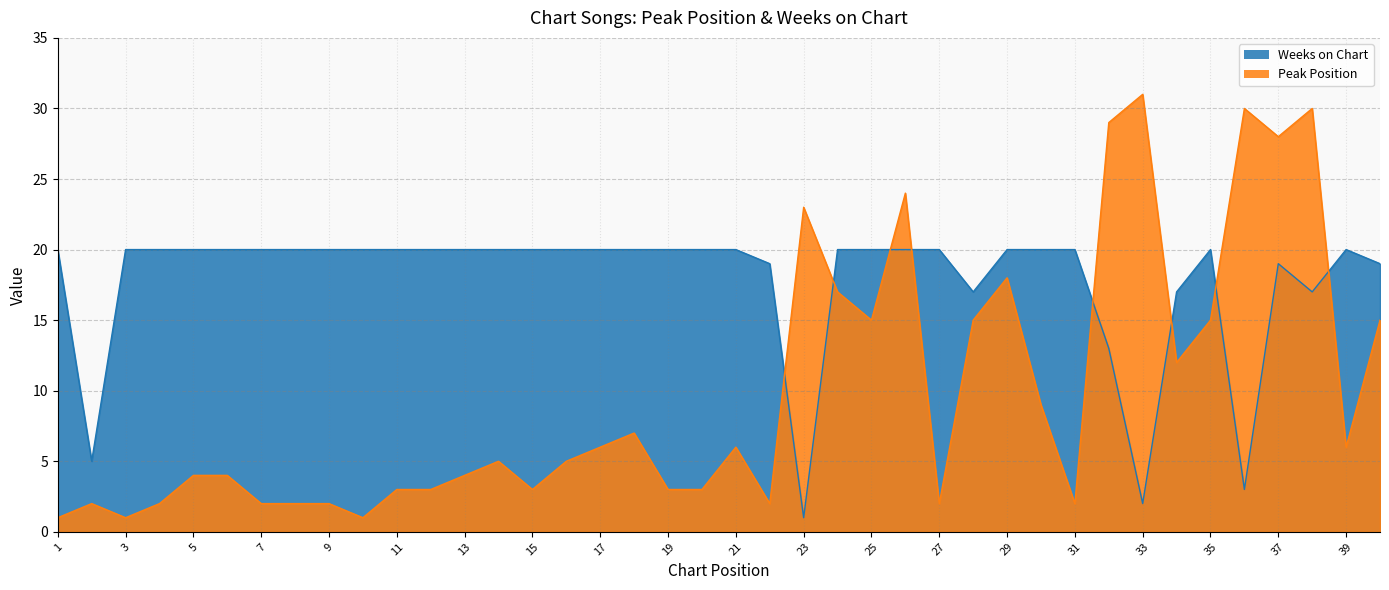

Which series has the largest range (max minus min)?

Peak Position